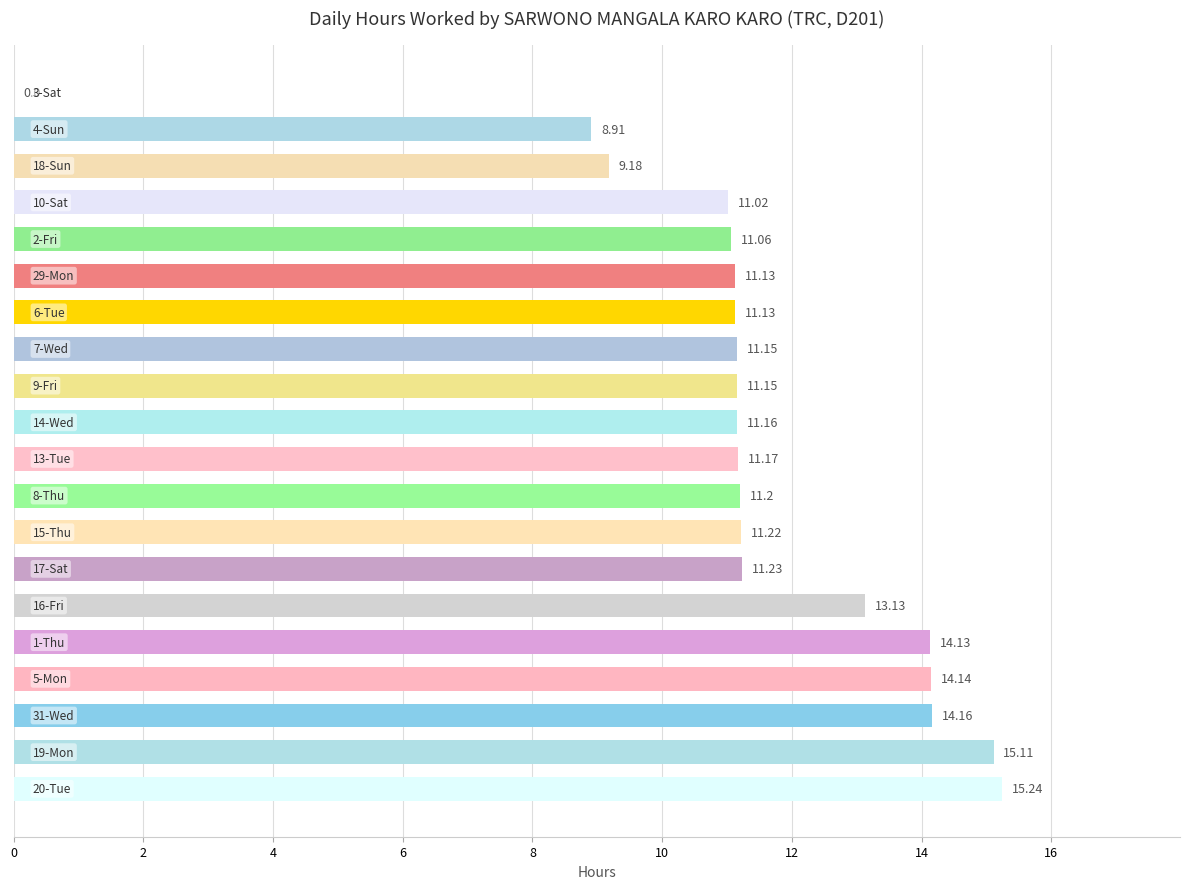

What is the sum of all values?

226.6